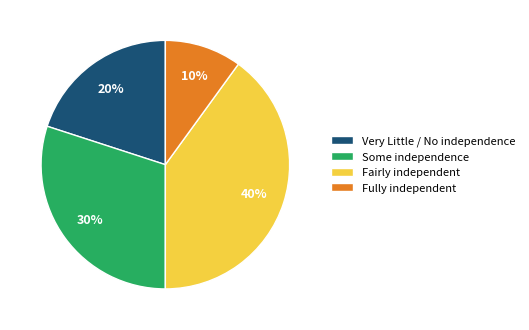

Do Some independence and Fully independent together represent more than half of the pie?

No